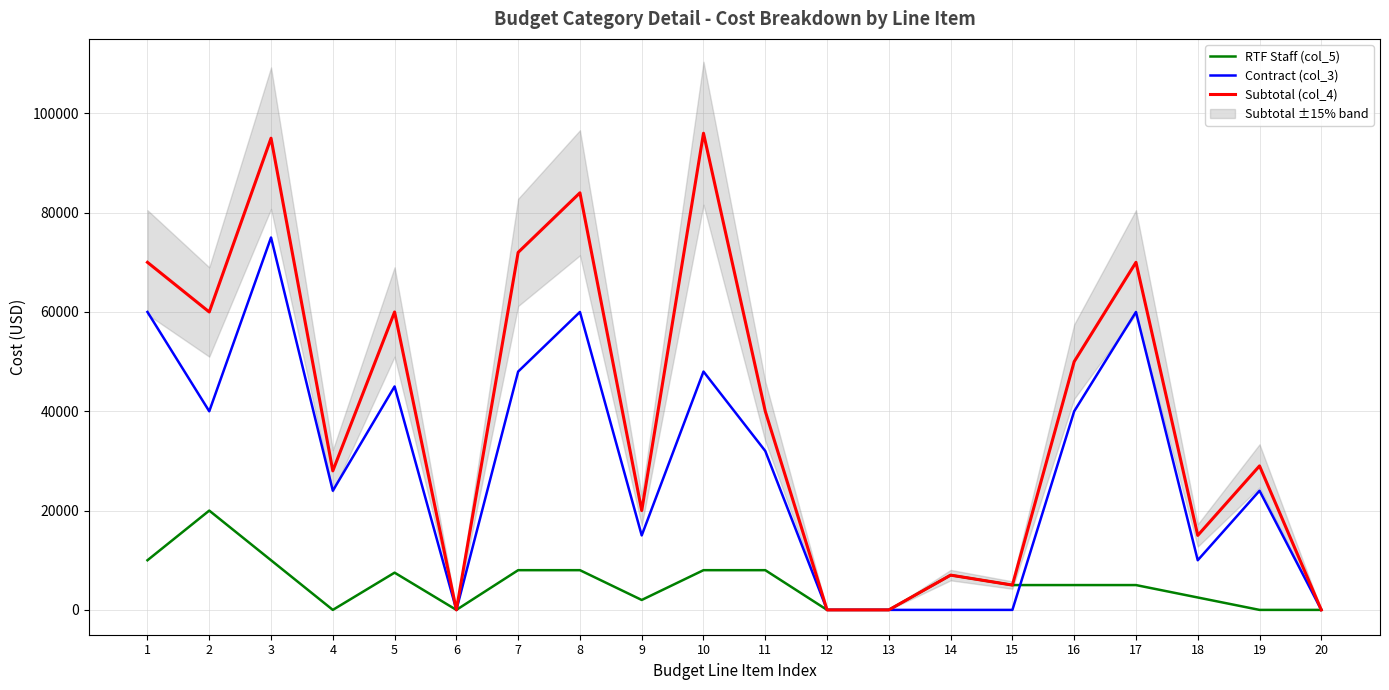

List the series in order of their overall mean, highest first.

Subtotal (col_4), Contract (col_3), RTF Staff (col_5)